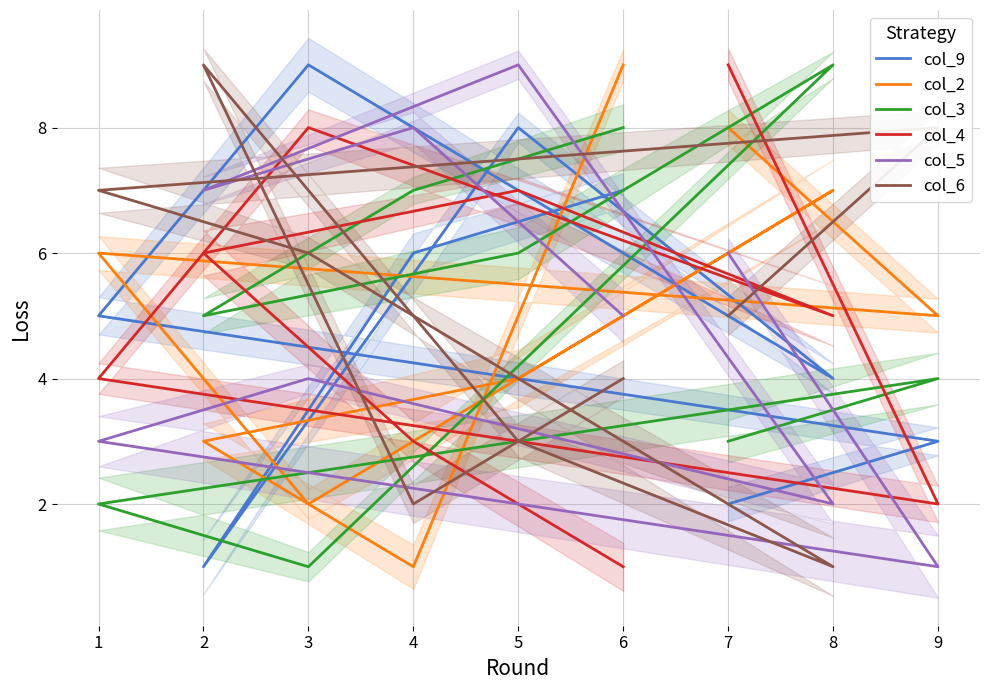

In col_3, how many points are higher than both neighbors (excluding endpoints)?

2